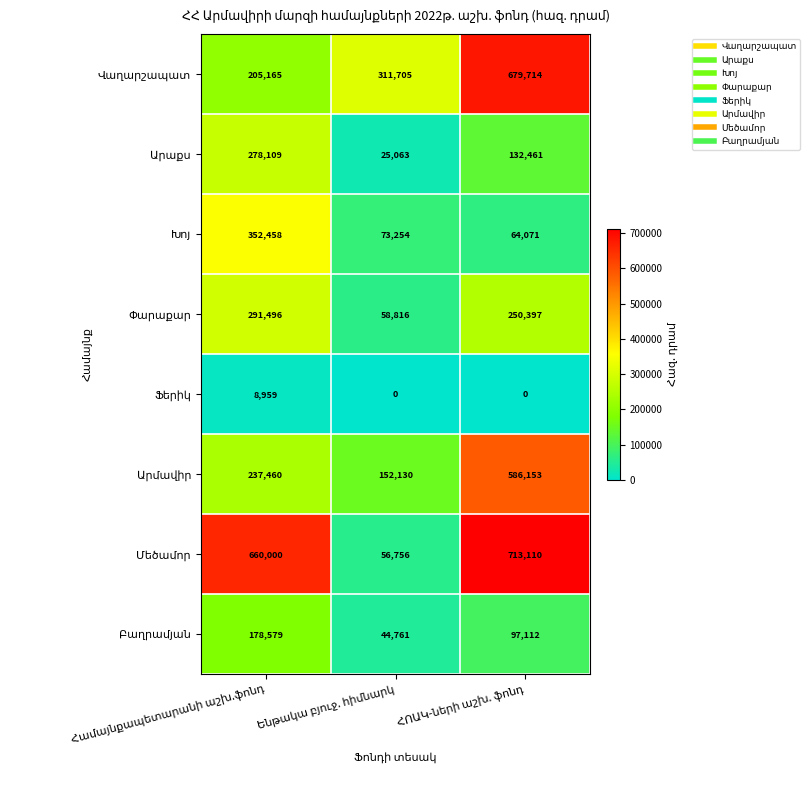

At how many categories does at least one series exceed 82969?

3